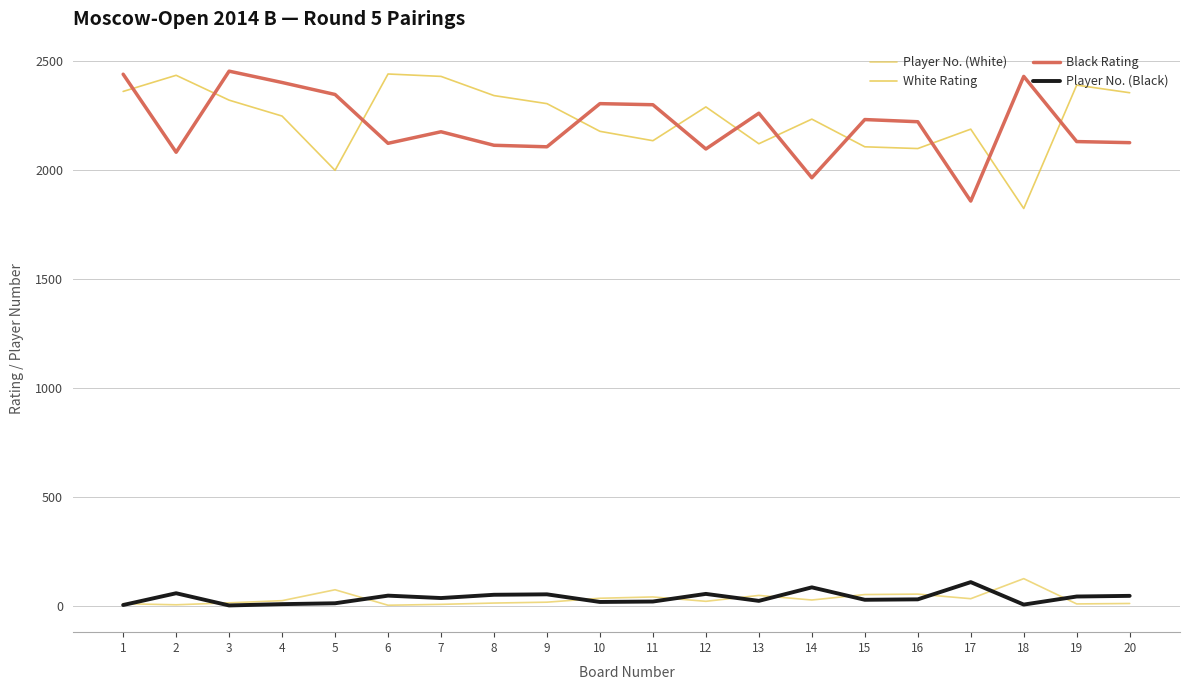

True or false: Black Rating and Player No. (White) intersect in this chart.

False